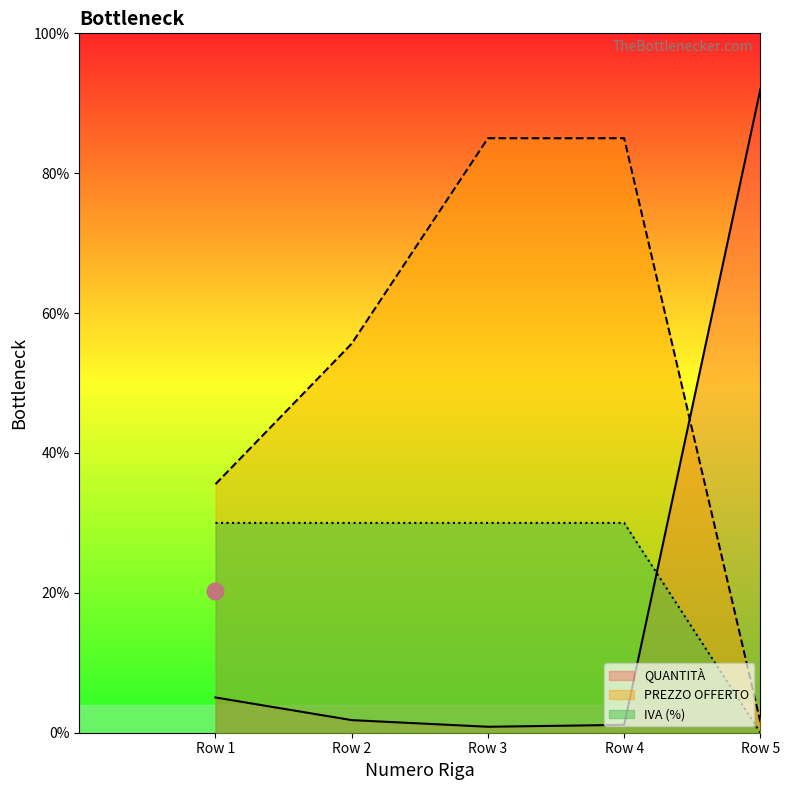

How many intersections are there between QUANTITÀ and PREZZO OFFERTO?

1